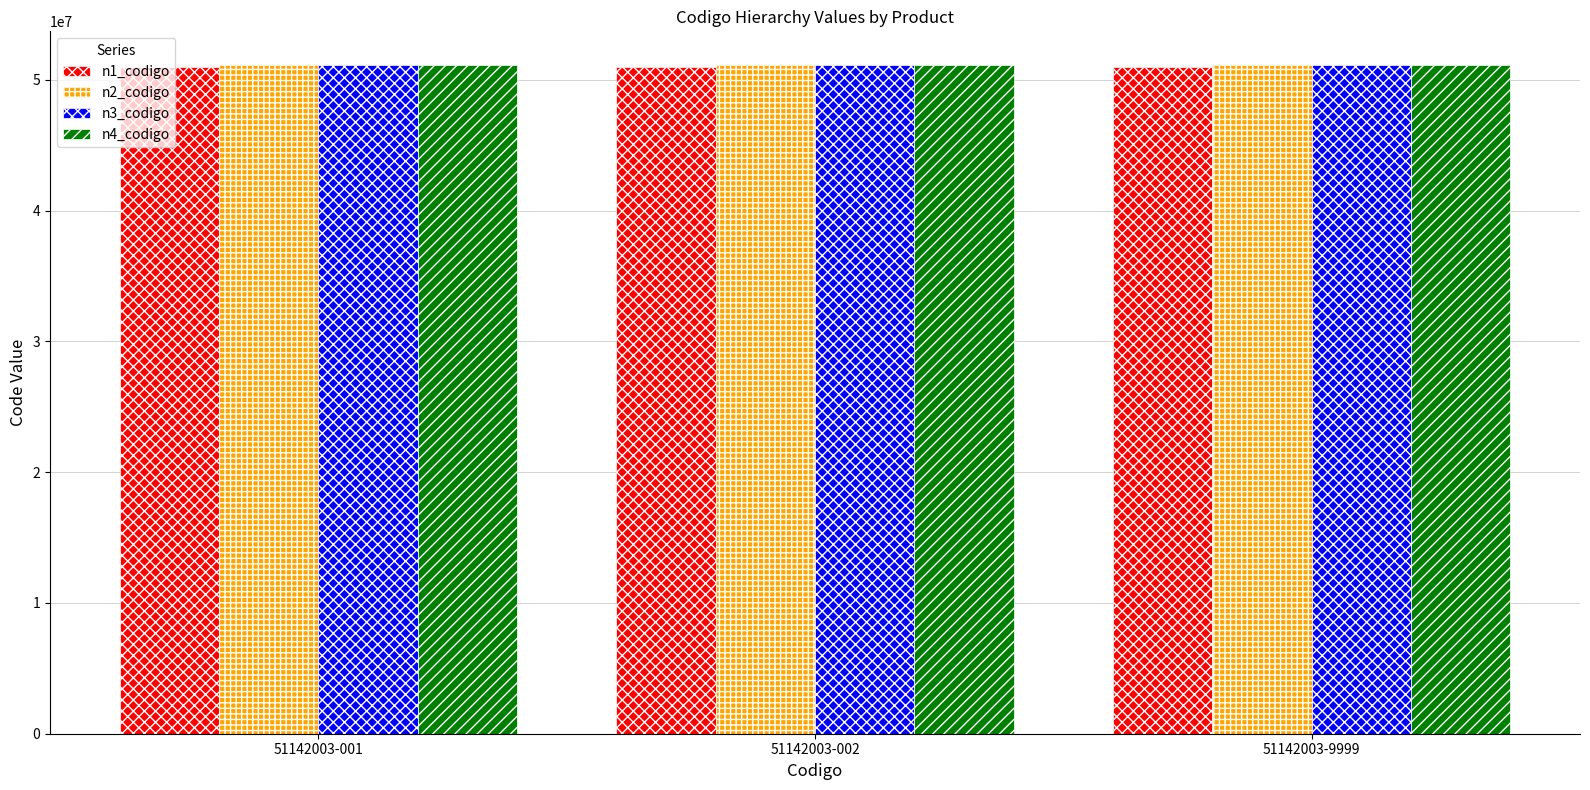

Reading left to right, transcribe all the data shown in this chart.

n1_codigo: 51142003-001=51000000	51142003-002=51000000	51142003-9999=51000000
n2_codigo: 51142003-001=51140000	51142003-002=51140000	51142003-9999=51140000
n3_codigo: 51142003-001=51142000	51142003-002=51142000	51142003-9999=51142000
n4_codigo: 51142003-001=51142003	51142003-002=51142003	51142003-9999=51142003